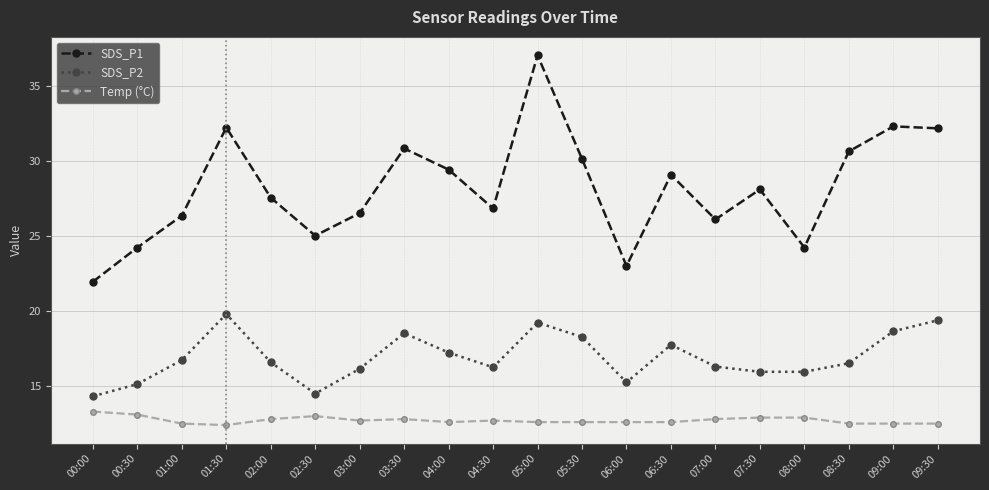

Is the value of SDS_P2 at 03:00 greater than the value of Temp (°C) at 09:30?

Yes